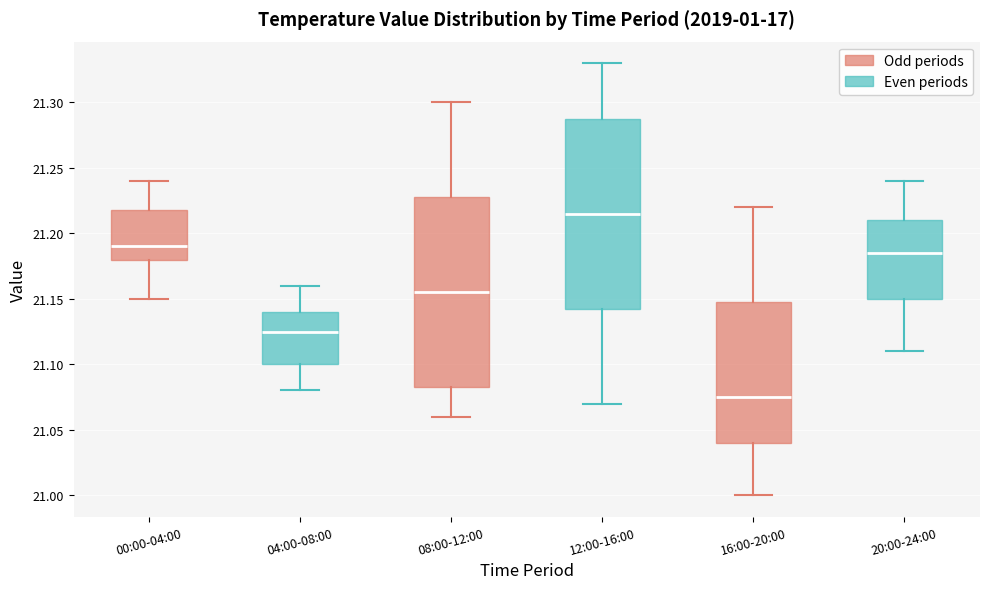

Where is the upper edge of the box for 20:00-24:00 on the y-axis? The values are not printed on the chart, so give them approximately, as read against the axis.

21.210